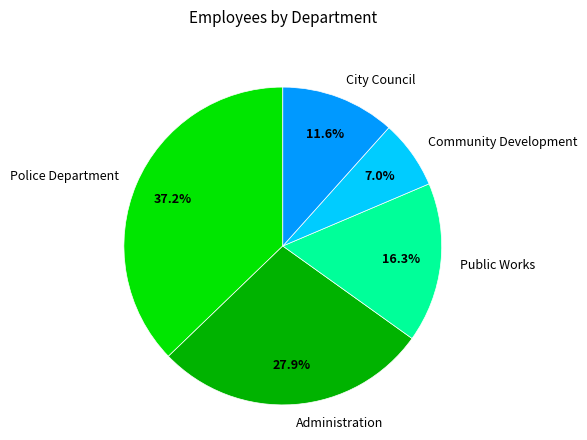

What is the ratio of the value at Public Works to the value at Community Development?

2.3